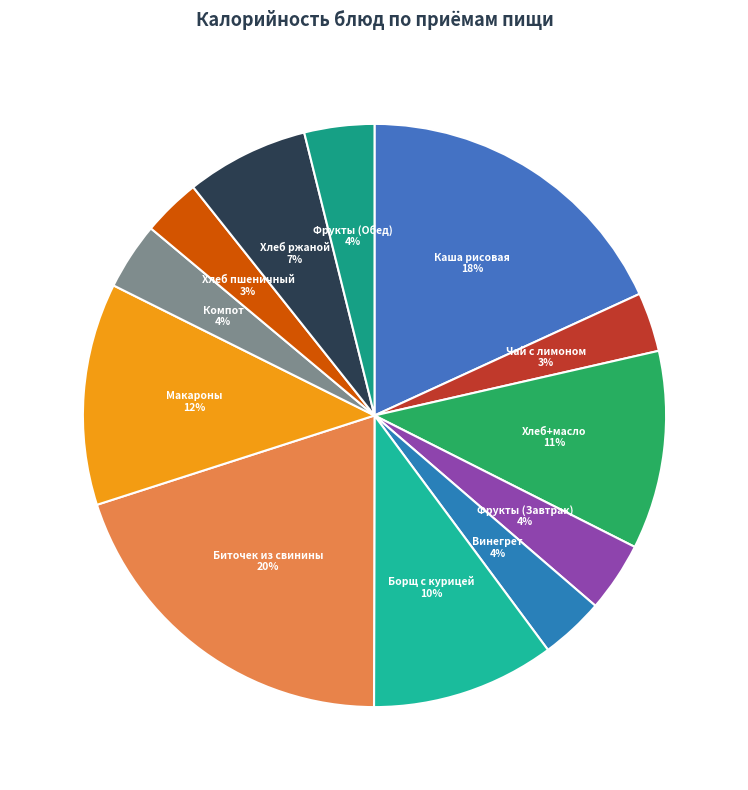

Which slice is the largest?

Биточек из свинины